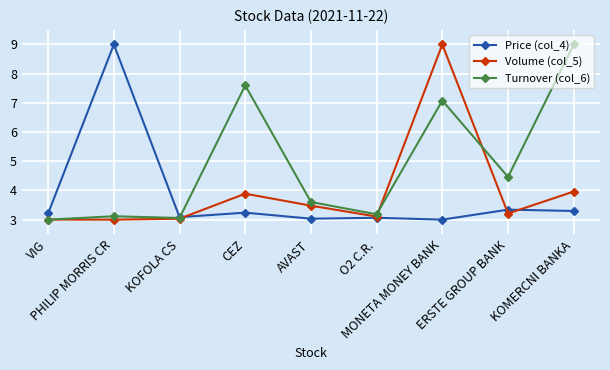

Reading left to right, list all the values displayed in this chart.

Price (col_4): VIG=3.2	PHILIP MORRIS CR=9.0	KOFOLA CS=3.1	CEZ=3.2	AVAST=3.0	O2 C.R.=3.1	MONETA MONEY BANK=3.0	ERSTE GROUP BANK=3.3	KOMERCNI BANKA=3.3
Volume (col_5): VIG=3.0	PHILIP MORRIS CR=3.0	KOFOLA CS=3.0	CEZ=3.9	AVAST=3.5	O2 C.R.=3.1	MONETA MONEY BANK=9.0	ERSTE GROUP BANK=3.2	KOMERCNI BANKA=4.0
Turnover (col_6): VIG=3.0	PHILIP MORRIS CR=3.1	KOFOLA CS=3.1	CEZ=7.6	AVAST=3.6	O2 C.R.=3.2	MONETA MONEY BANK=7.1	ERSTE GROUP BANK=4.5	KOMERCNI BANKA=9.0